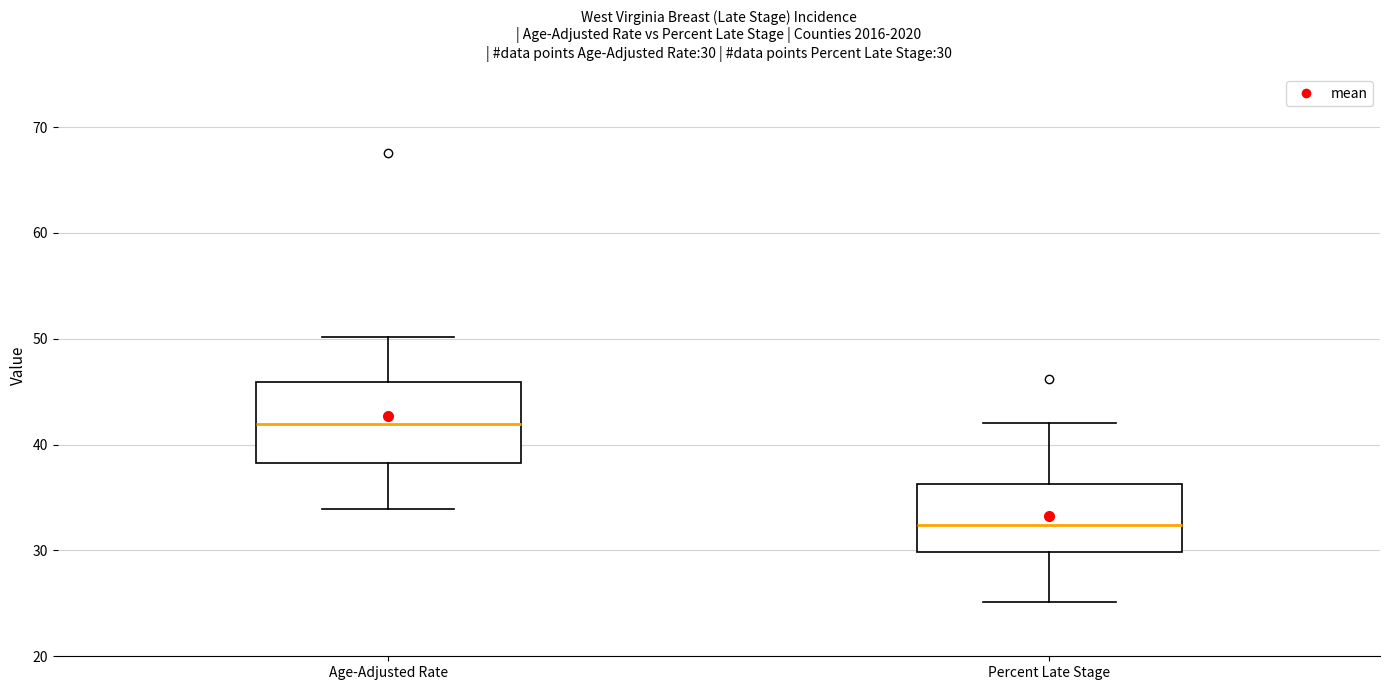

Which box has the highest median line?

Age-Adjusted Rate